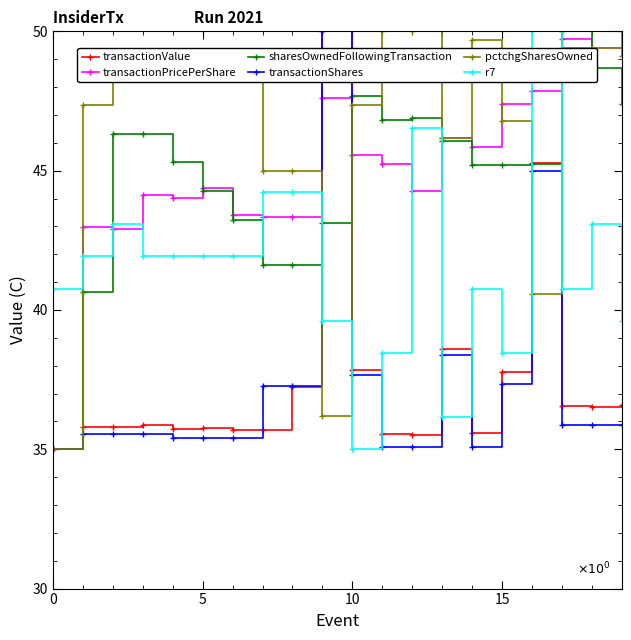

How many lines are shown in the chart?

6